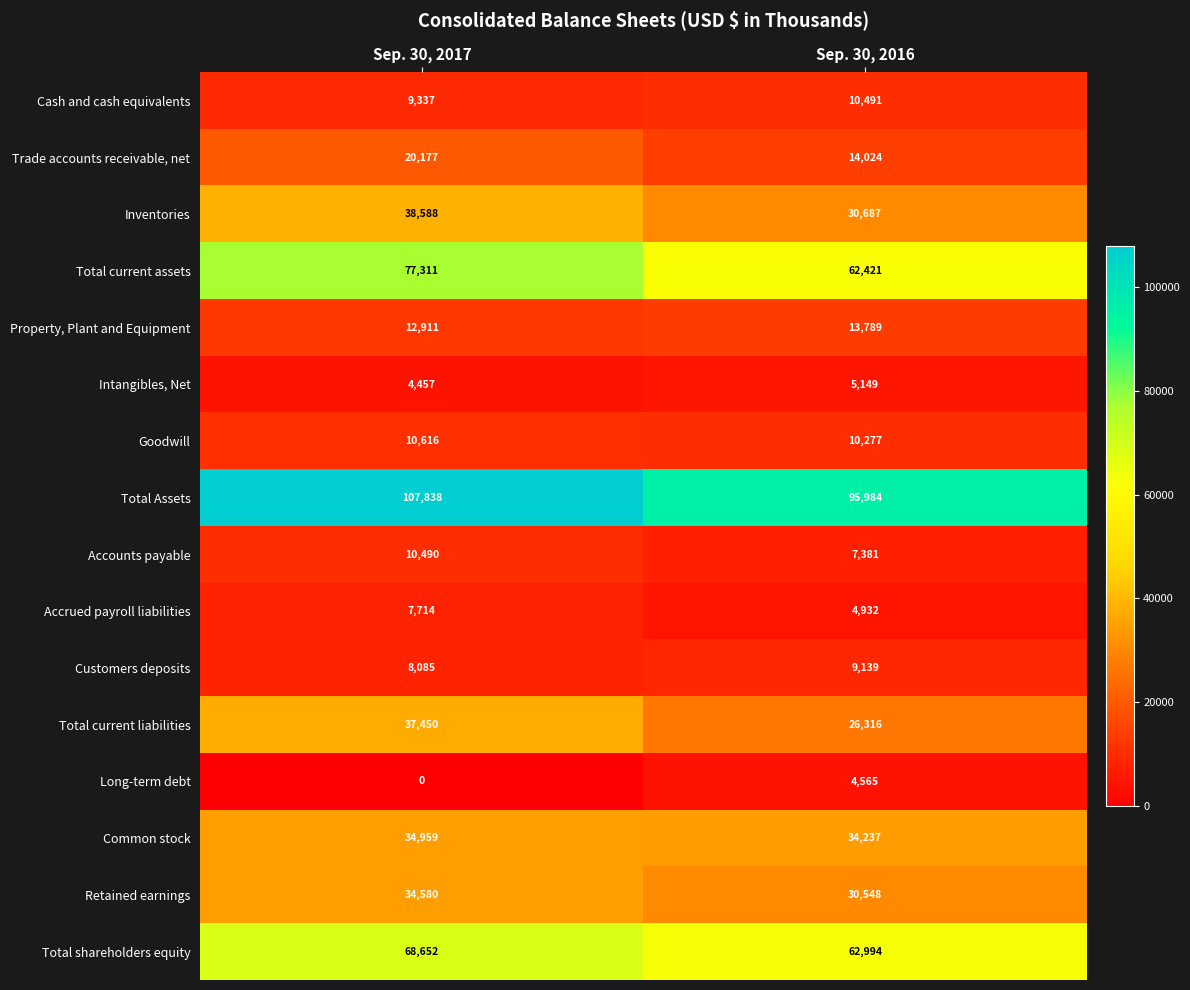

Which series has the largest range (max minus min)?

Total current assets